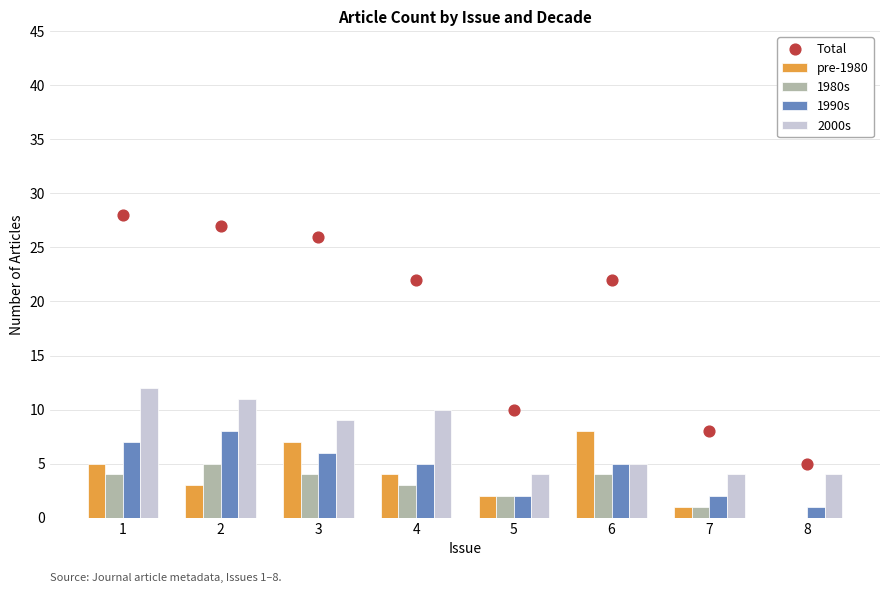

Which series reaches the minimum Y coordinate?

pre-1980